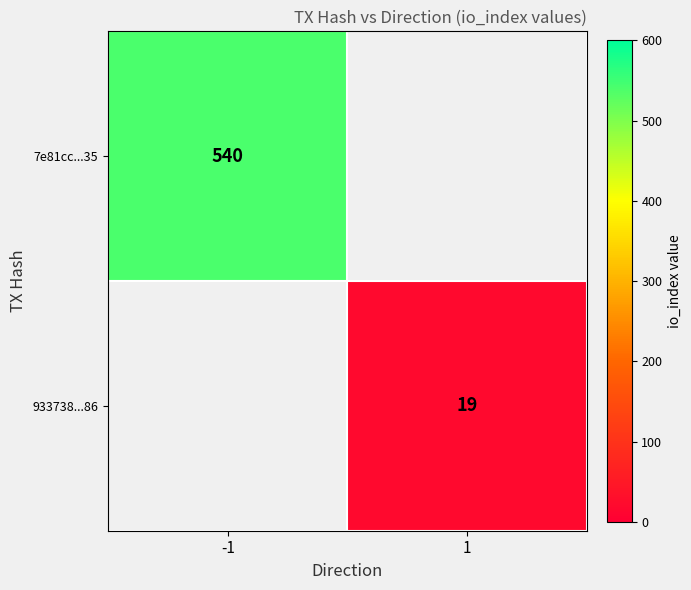

At how many categories does at least one series exceed 178?

1